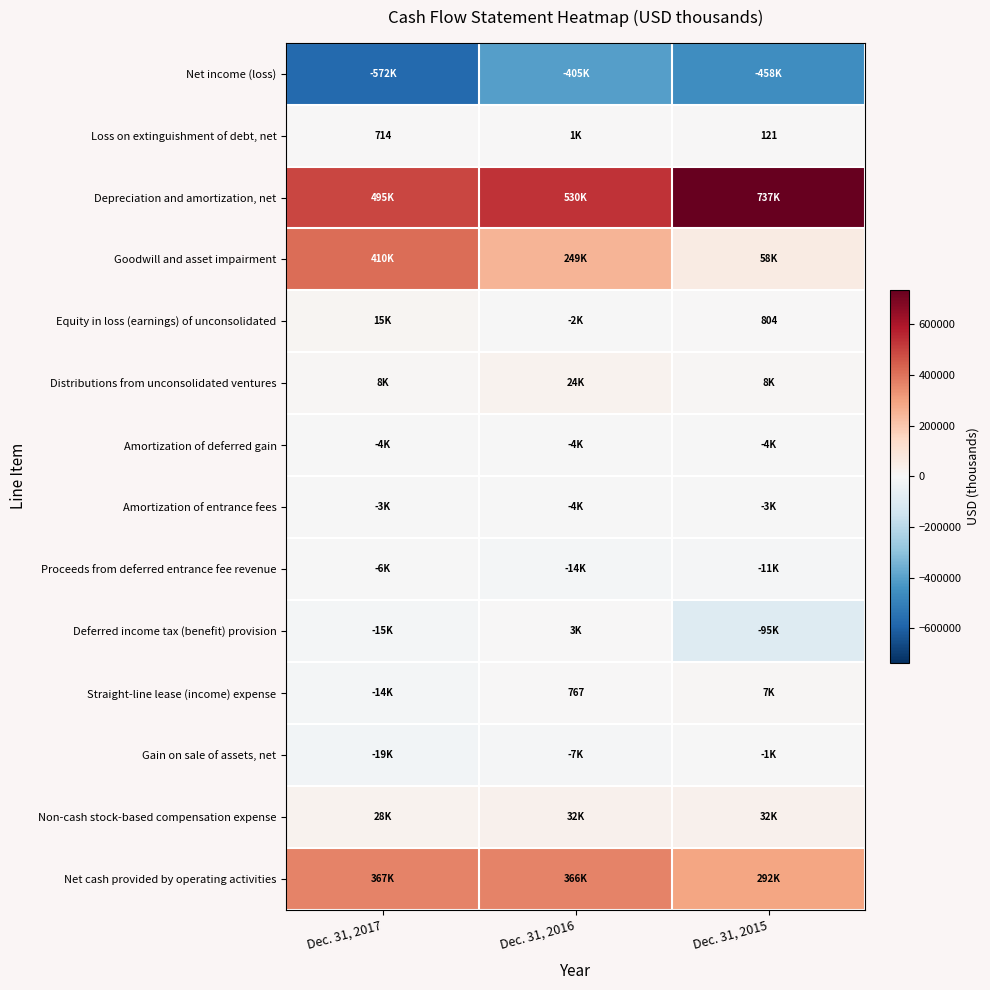

The value of Equity in loss (earnings) of unconsolidated at Dec. 31, 2015 is 1276. True or false?

False